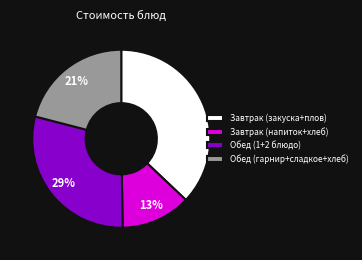

Which slice is the largest?

Завтрак (закуска+плов)